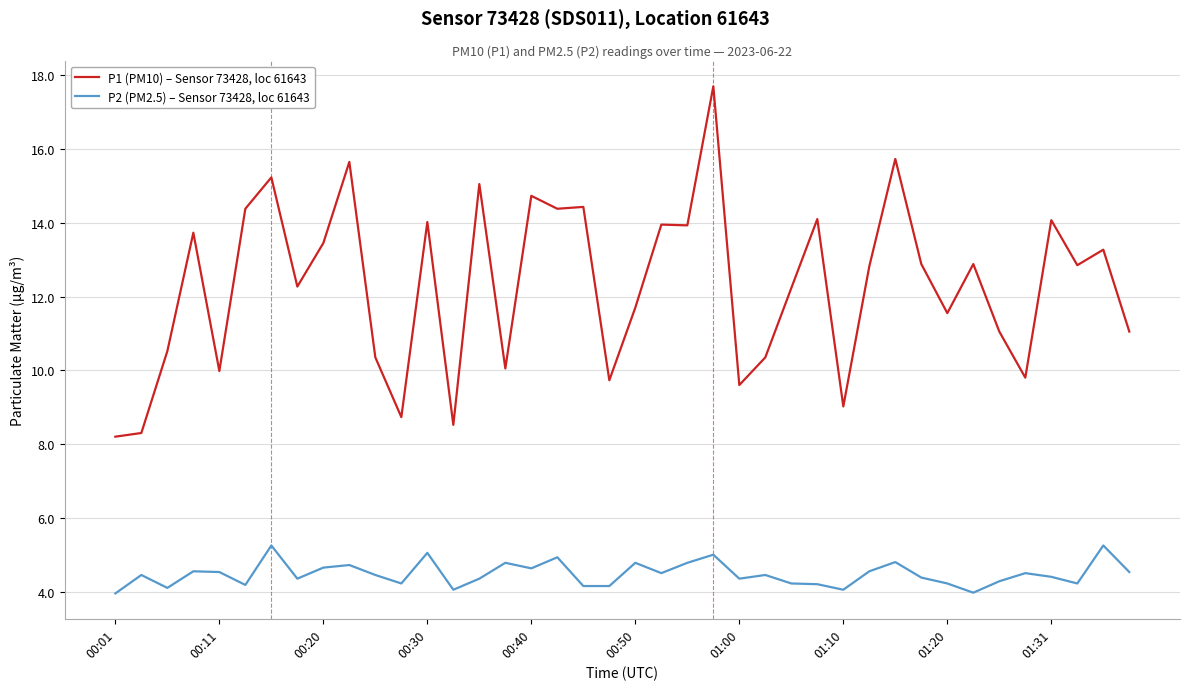

What is the difference between the maximum and minimum values in the P1 (PM10) – Sensor 73428, loc 61643 series?

9.5